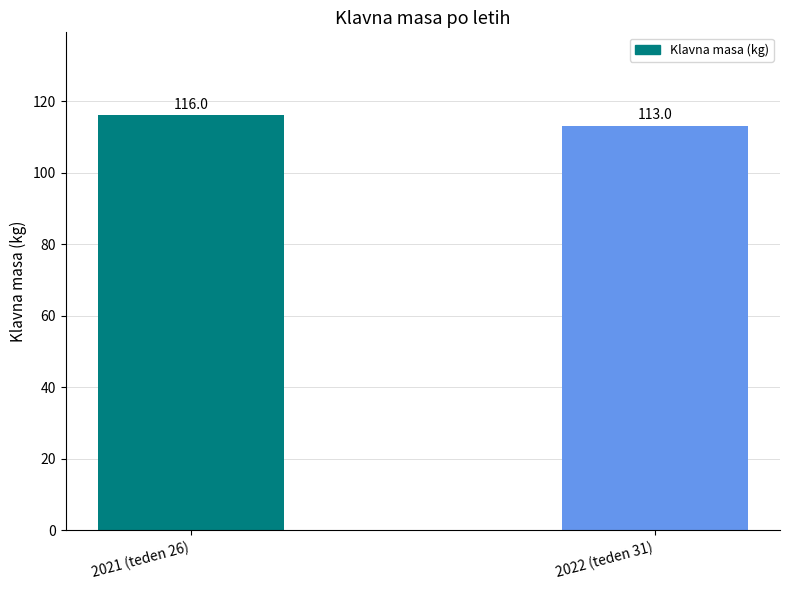

What is the approximate value at 2022 (teden 31)?

113